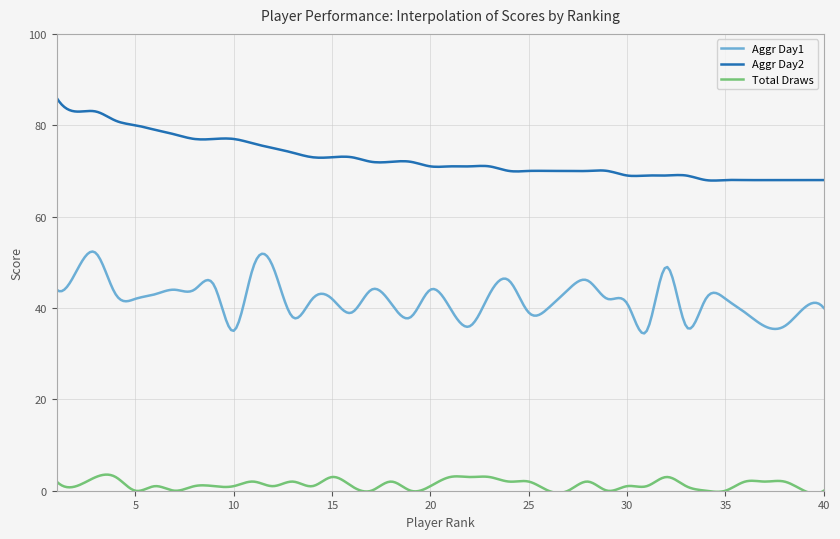

Rank the series by their average value, from highest to lowest.

Aggr Day2, Aggr Day1, Total Draws